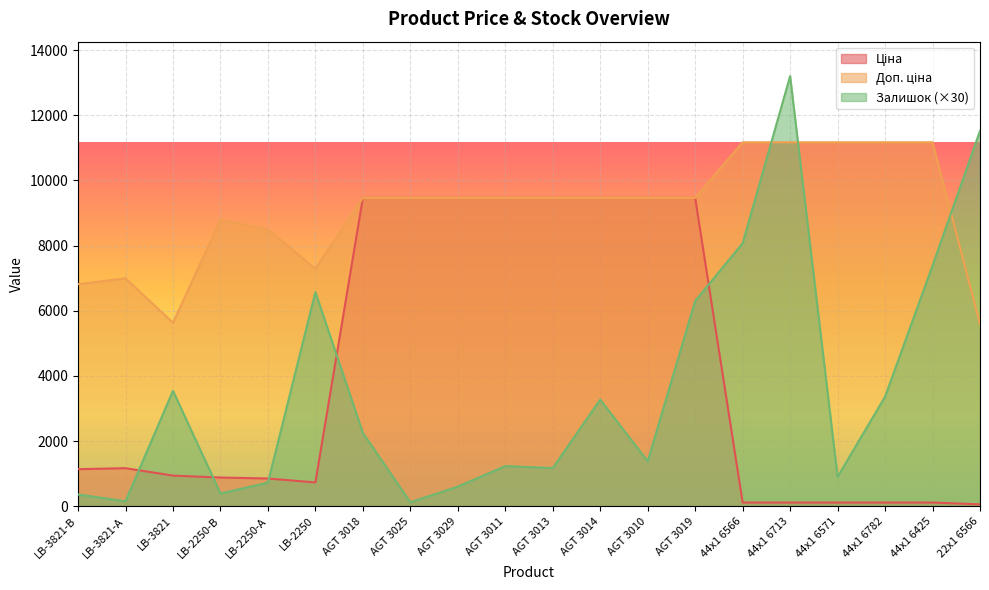

At which label does Доп. ціна first exceed 9458?

AGT 3018